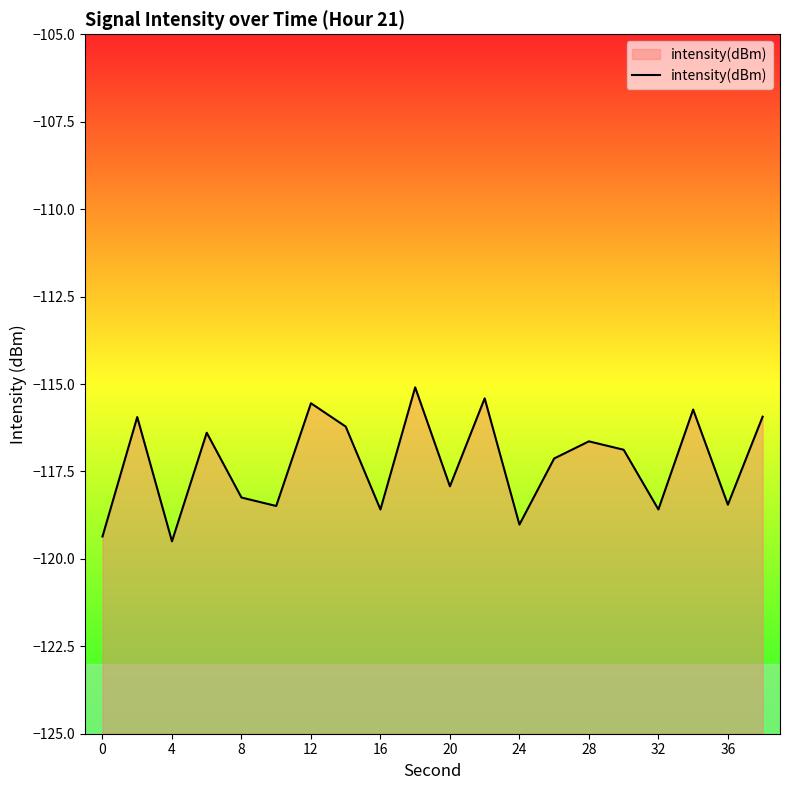

True or false: the data has more than 0 interior local peaks.

True